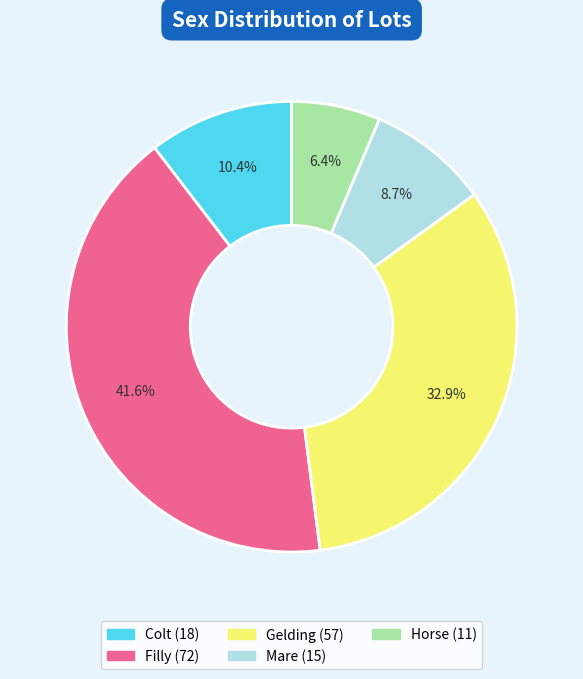

To the nearest percent, what is the average slice percentage?

20%